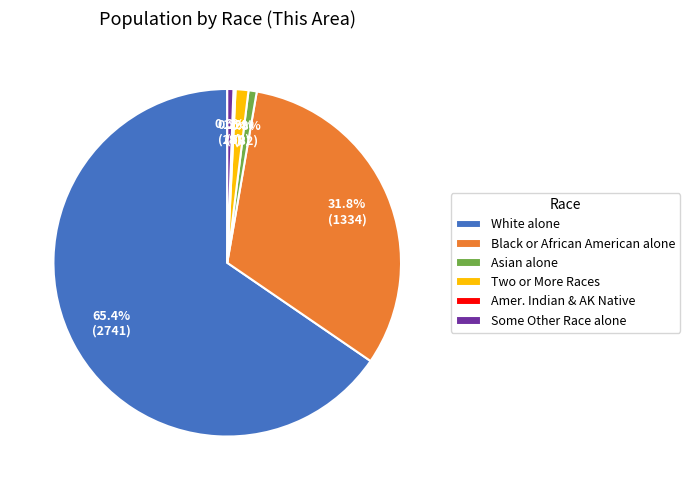

Which category has the biggest portion of the pie?

White alone